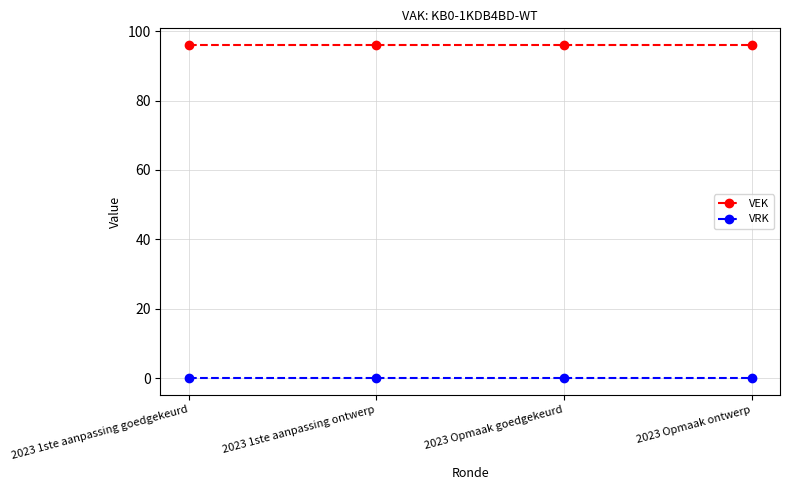

Does the chart display data point markers on the line(s)?

Yes